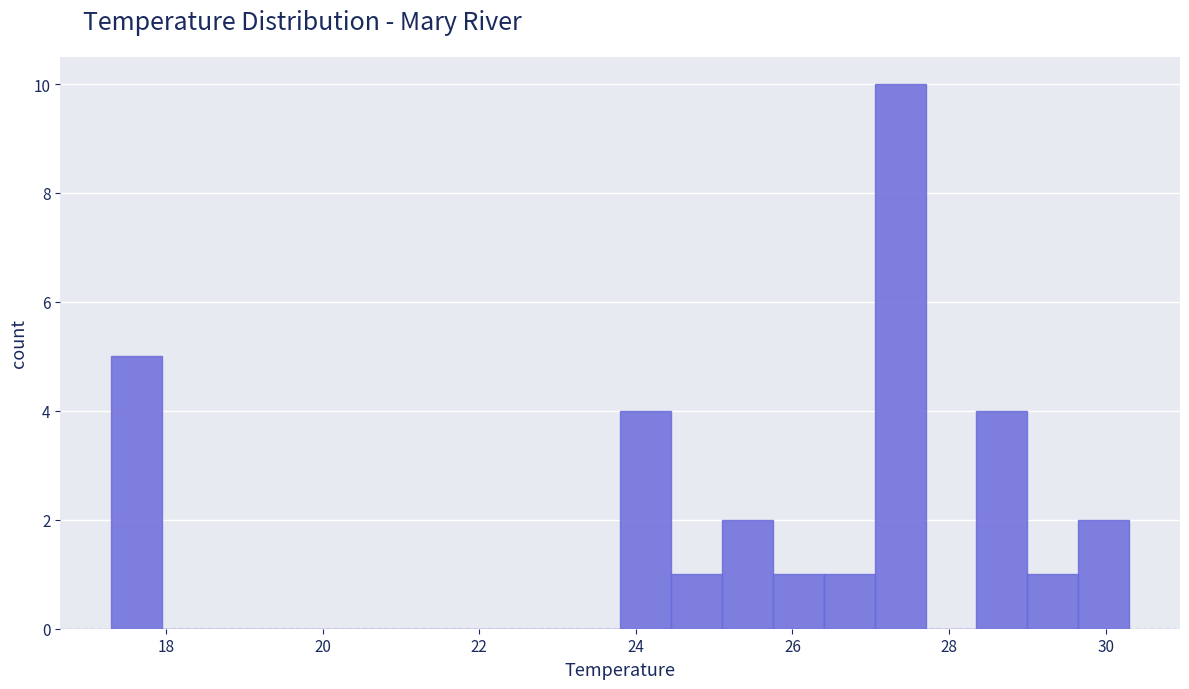

Around what value on the x-axis is the tallest bar? Give the approximate position of its centre, as read against the axis.

27.4